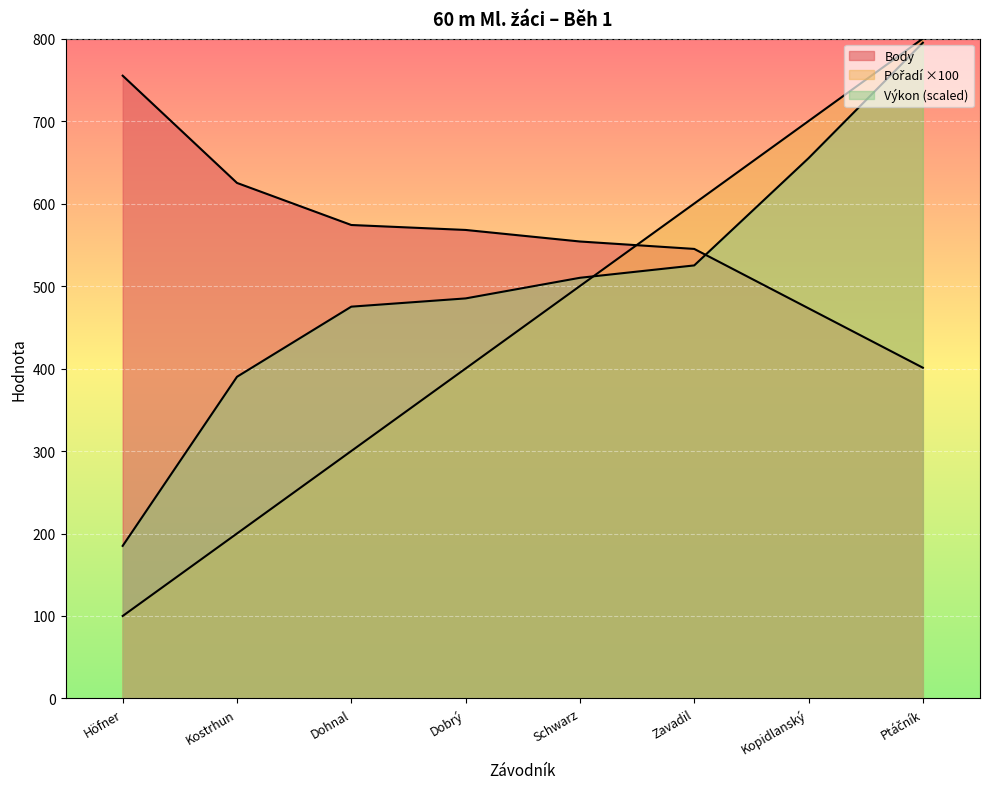

Does the chart display data point markers on the line(s)?

No